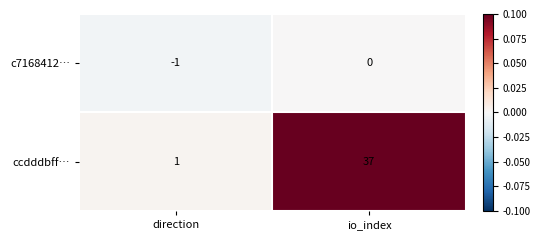

Reading left to right, list all the values displayed in this chart.

c7168412…: -1	0
ccdddbff…: 1	37